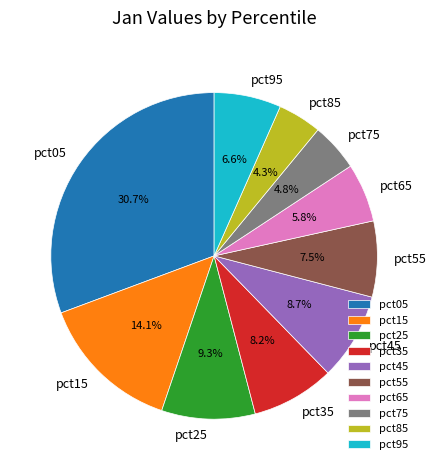

Approximately how many times larger is the value at pct55 compared to pct35?

0.9